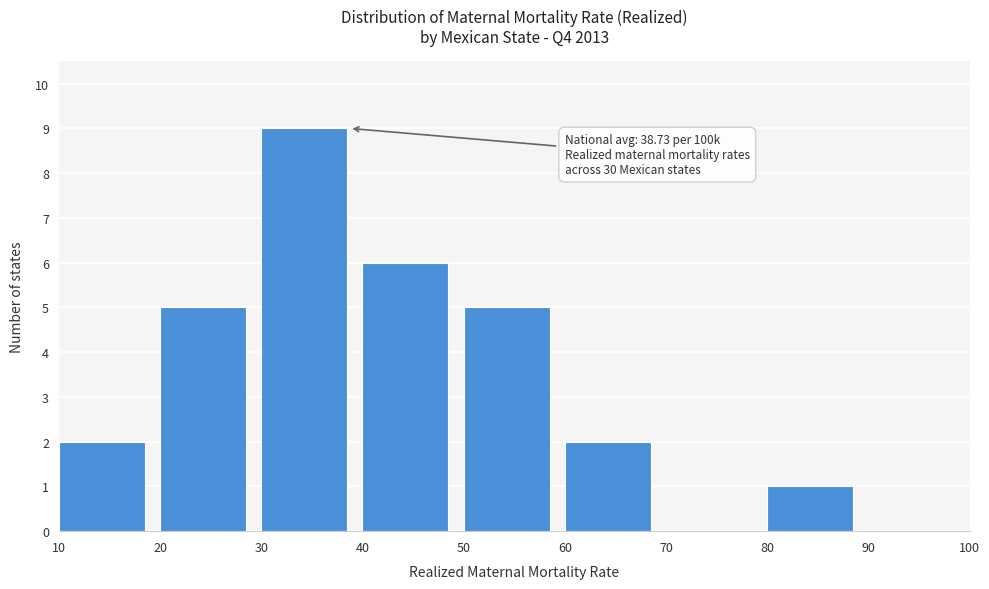

Over which range of the x-axis is the bar tallest?

30 to 40